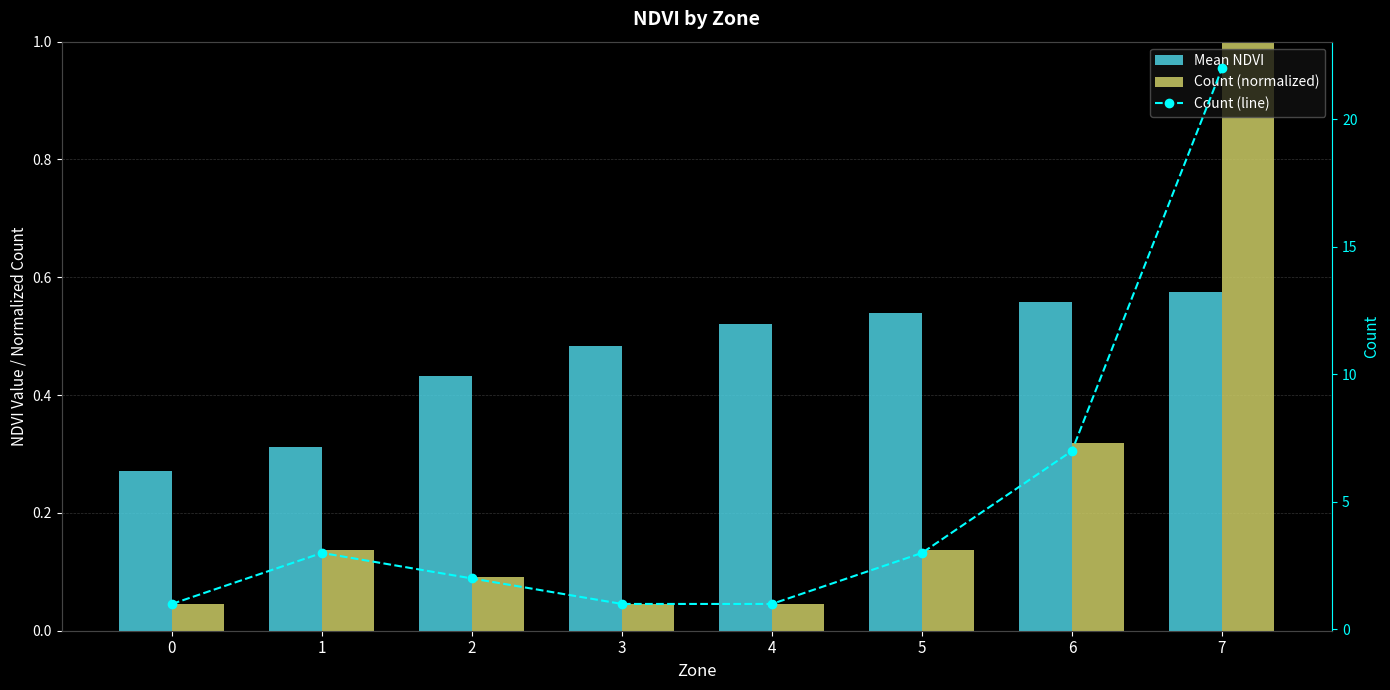

Count the number of categories in the chart.

8